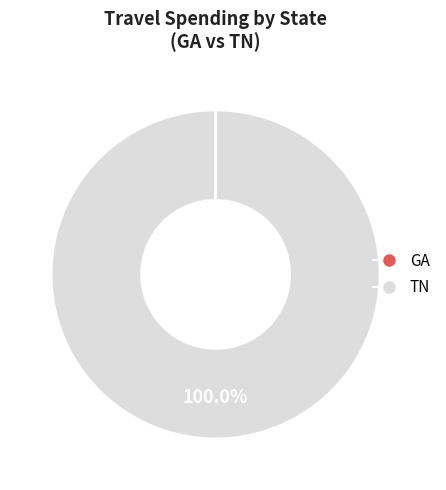

Is there any slice that represents more than half of the pie?

Yes